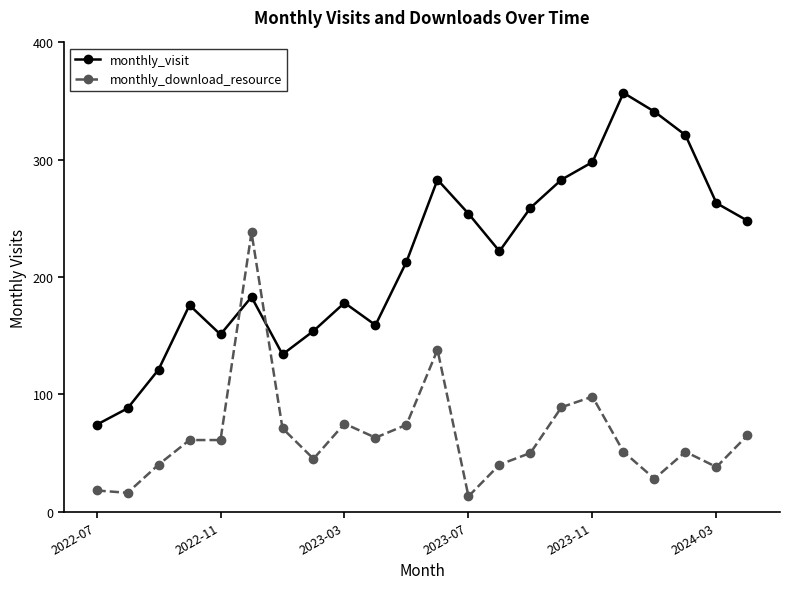

Rank the series by their average value, from highest to lowest.

monthly_visit, monthly_download_resource